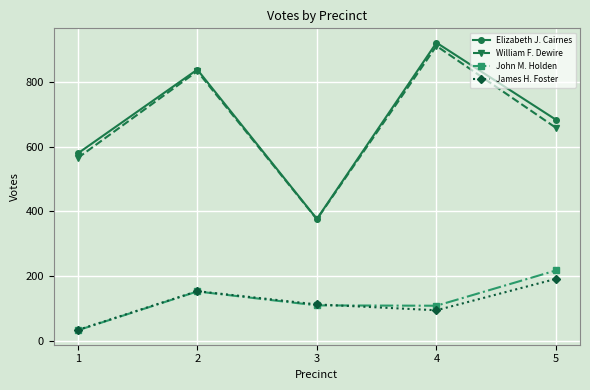

What is the sum of the James H. Foster values at 4 and 2?

249